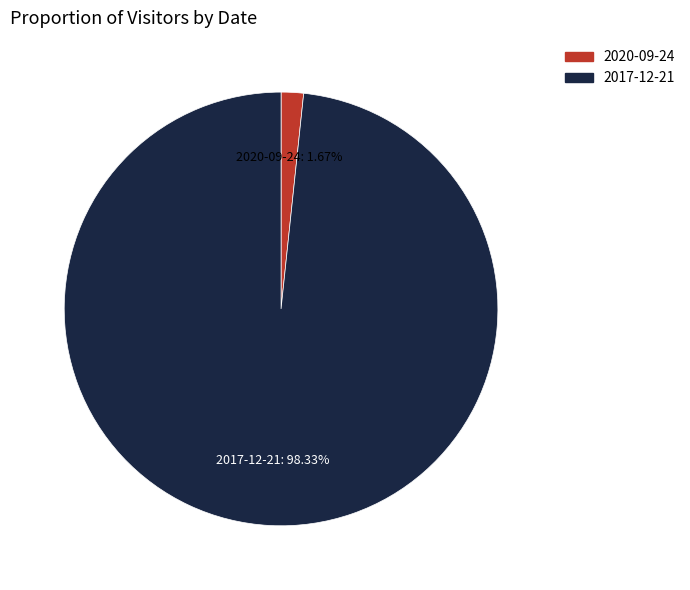

Between 2017-12-21 and 2020-09-24, which is larger?

2017-12-21